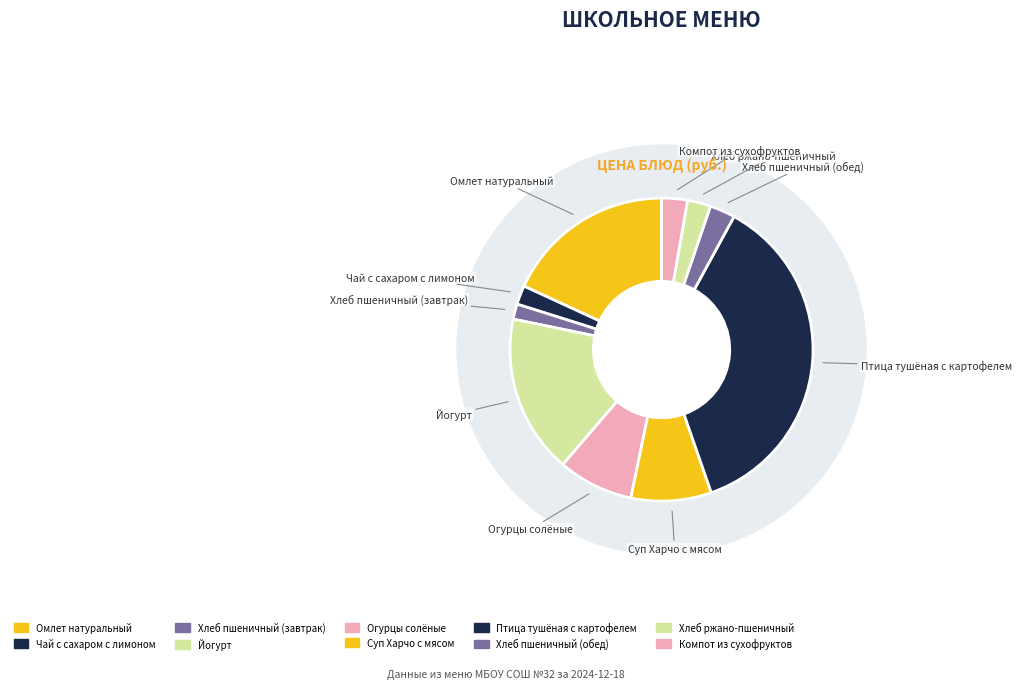

Rank the categories by value from highest to lowest.

Птица тушёная с картофелем, Омлет натуральный, Йогурт, Суп Харчо с мясом, Огурцы солёные, Компот из сухофруктов, Хлеб пшеничный (обед), Хлеб ржано-пшеничный, Чай с сахаром с лимоном, Хлеб пшеничный (завтрак)